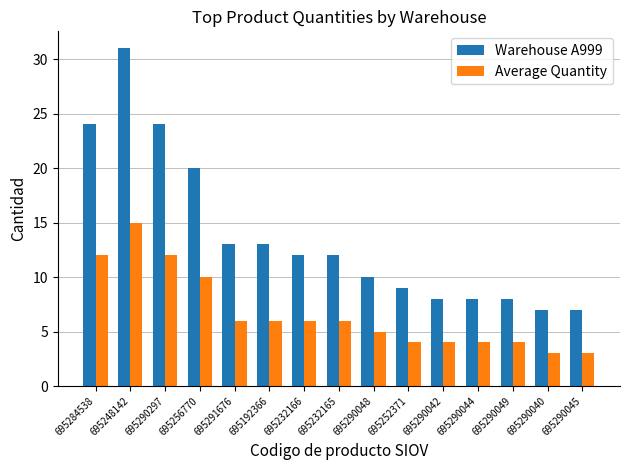

What is the difference between the highest and lowest values at 695256770?

10